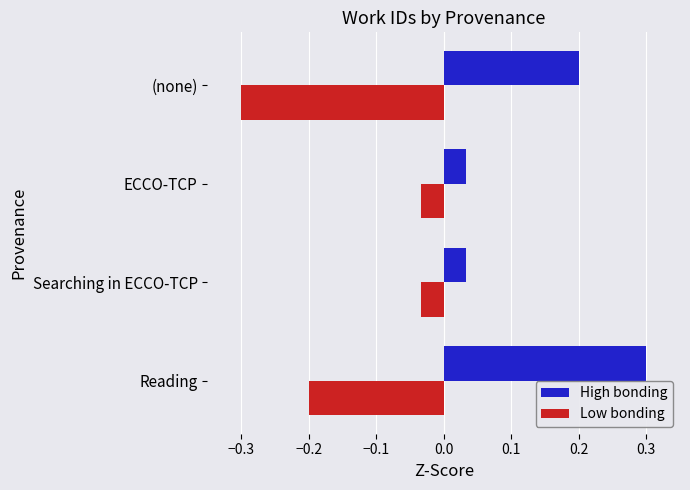

True or false: Low bonding has a value of -0.3 at (none).

True